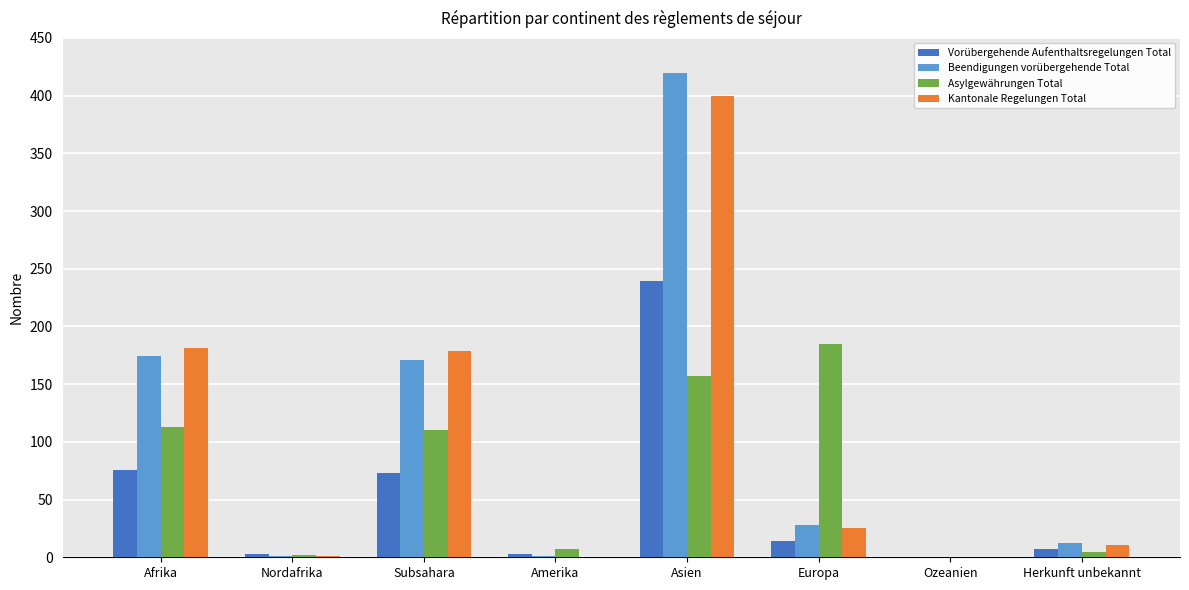

At which category is the sum across all series the highest?

Asien